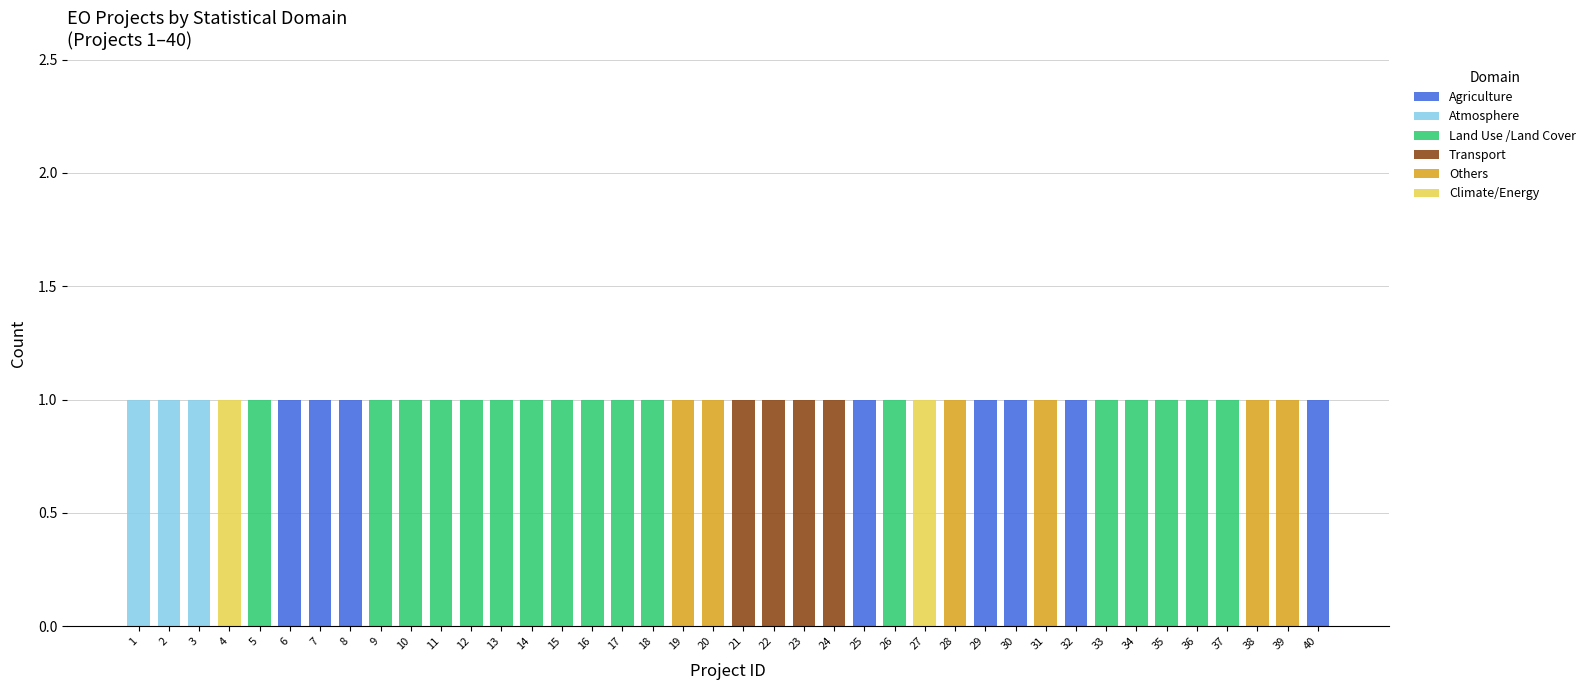

At which category is the sum across all series the highest?

1